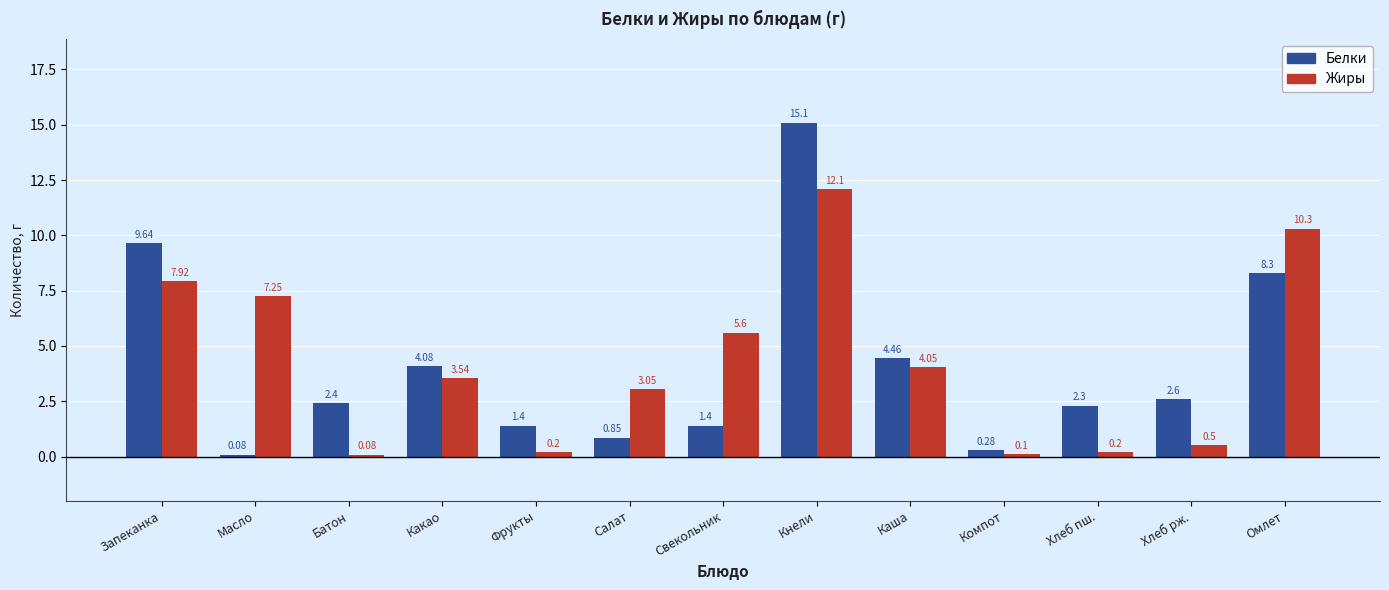

Which series has the largest total across all categories?

Жиры